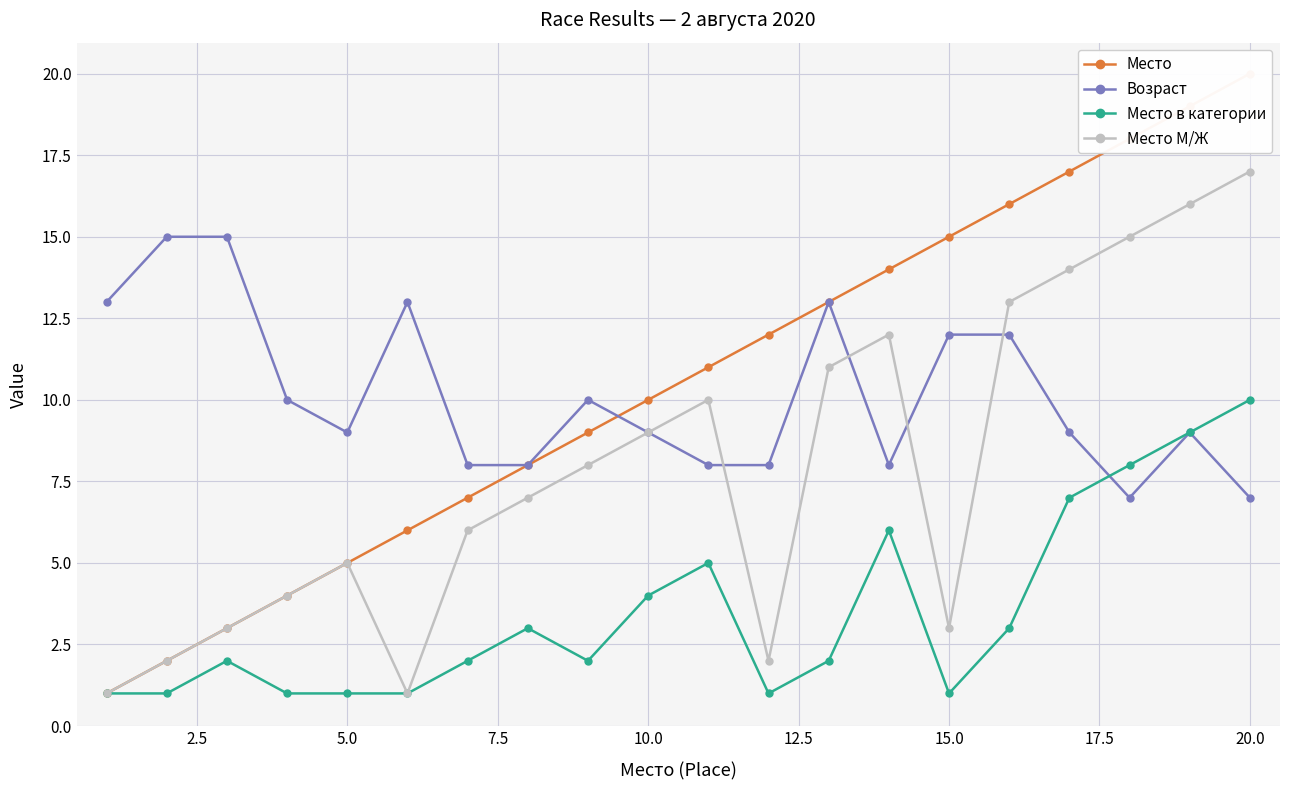

True or false: Возраст has a value of 4 at 15.0.

False